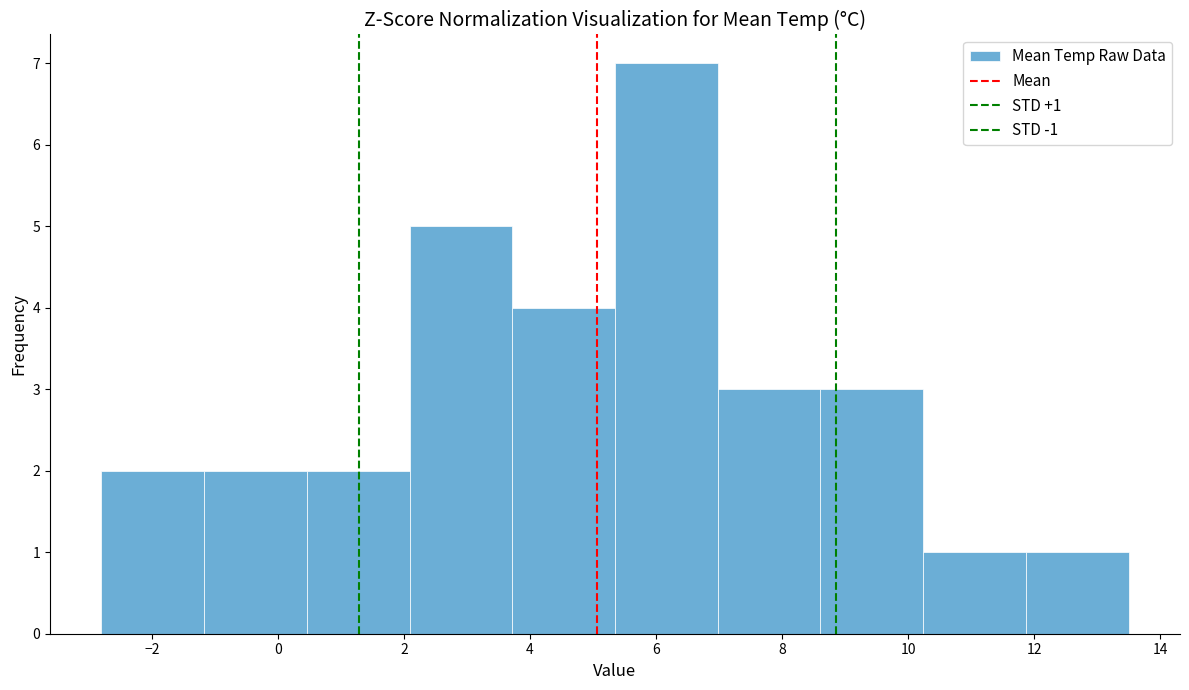

Over which range of the x-axis is the bar tallest?

5.4 to 7.0